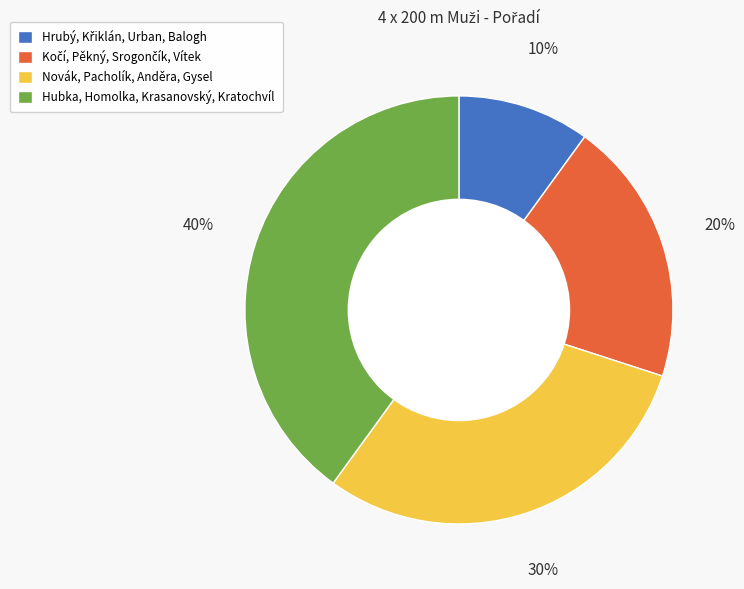

What is the ratio of the value at Hubka, Homolka, Krasanovský, Kratochvíl to the value at Novák, Pacholík, Anděra, Gysel?

1.3